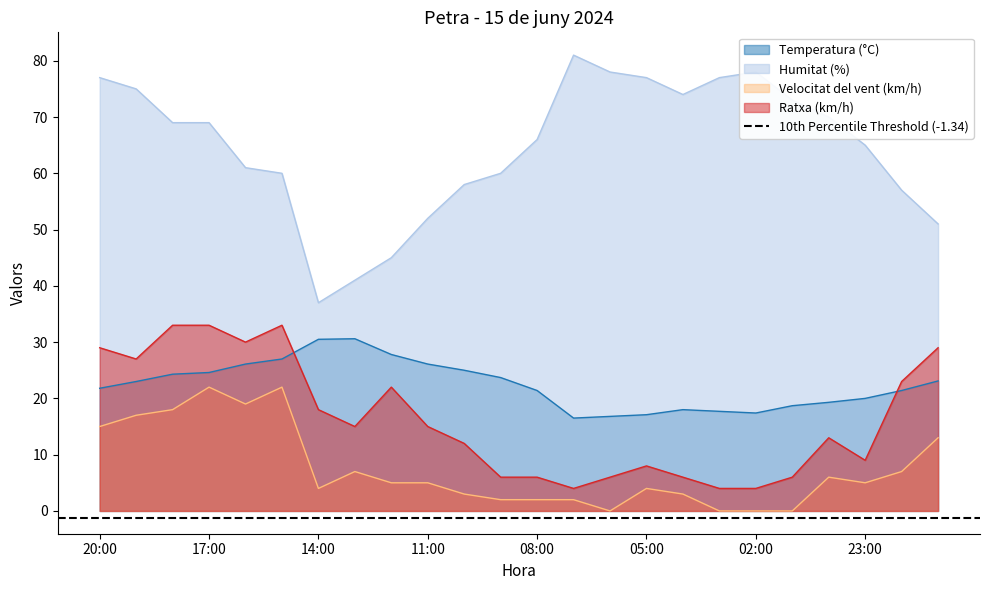

Where do Temperatura (°C) and Ratxa (km/h) first cross each other?

15:00 and 14:00